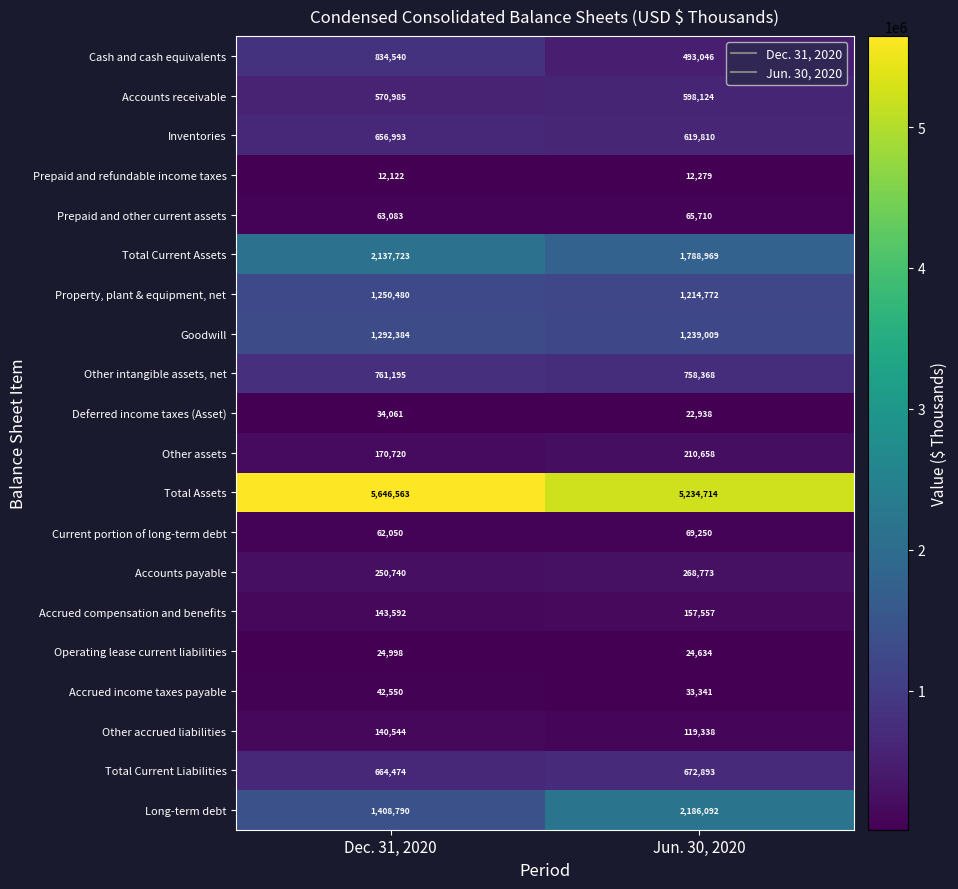

Is it true that Goodwill equals 2186728 at Dec. 31, 2020?

False